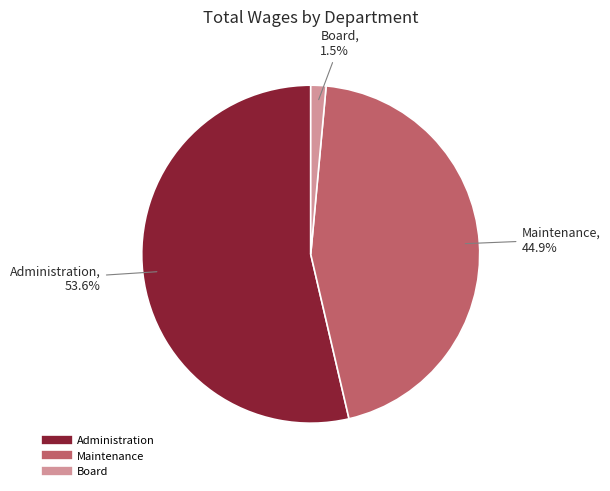

True or false: Administration accounts for 54% of the total.

True